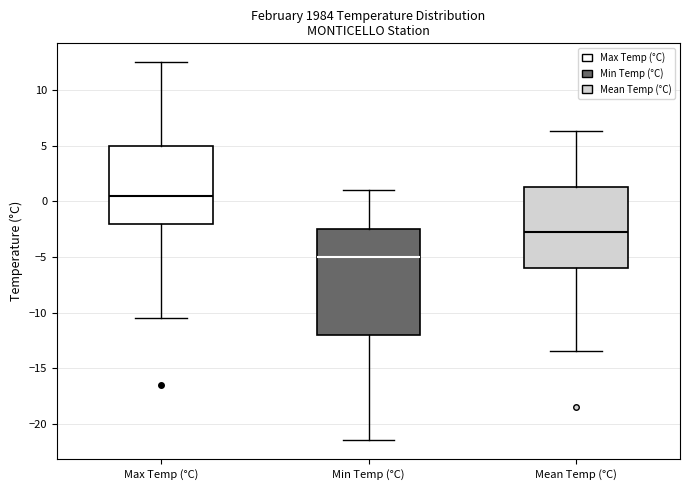

Reading left to right, transcribe this box plot: for each box, give where its median line is, the range the box spans, and where its two whiskers end, as read against the y-axis. The values are not printed on the chart, so give them approximately, as read against the axis.

Max Temp (°C): median 0.5, box -2.0 to 5.0, whiskers -10.5 to 12.5
Min Temp (°C): median -5.0, box -12.0 to -2.5, whiskers -21.5 to 1.0
Mean Temp (°C): median -3.0, box -6.0 to 1.5, whiskers -13.5 to 6.5